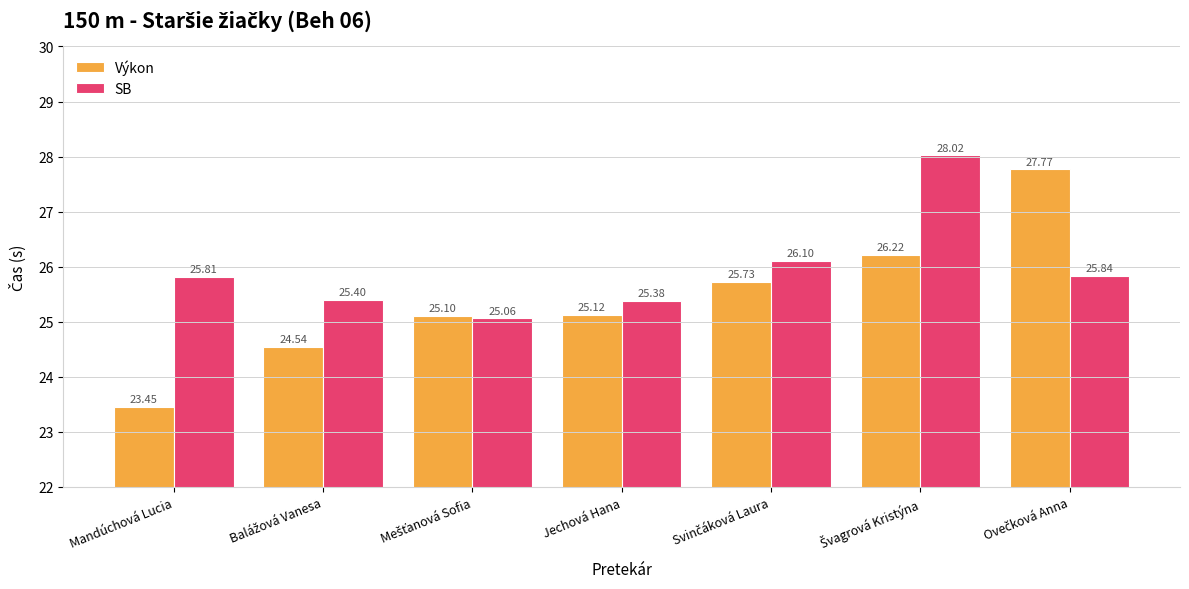

At how many categories does at least one series exceed 25?

7